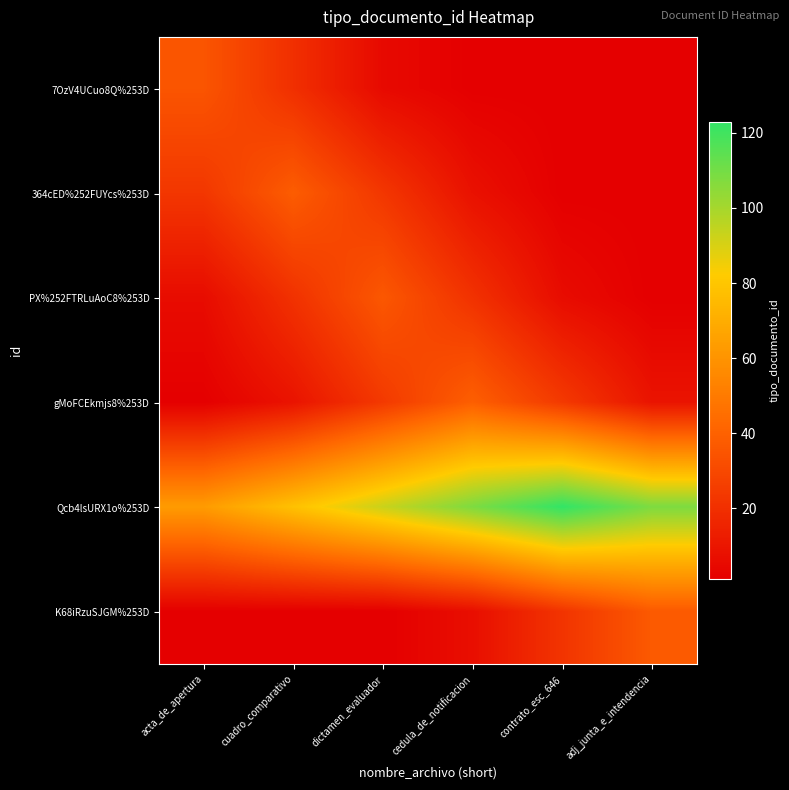

At cuadro_comparativo, list the series in order from smallest to largest.

K68iRzuSJGM%253D, gMoFCEkmjs8%253D, 7OzV4UCuo8Q%253D, PX%252FTRLuAoC8%253D, 364cED%252FUYcs%253D, Qcb4lsURX1o%253D